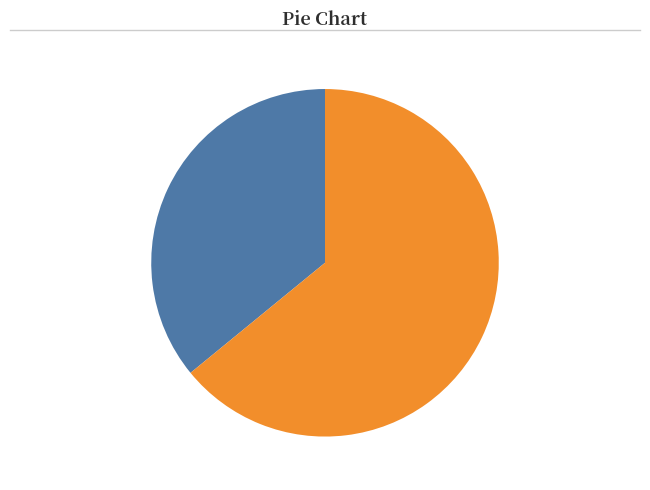

Which slice is the largest?

Item 1340